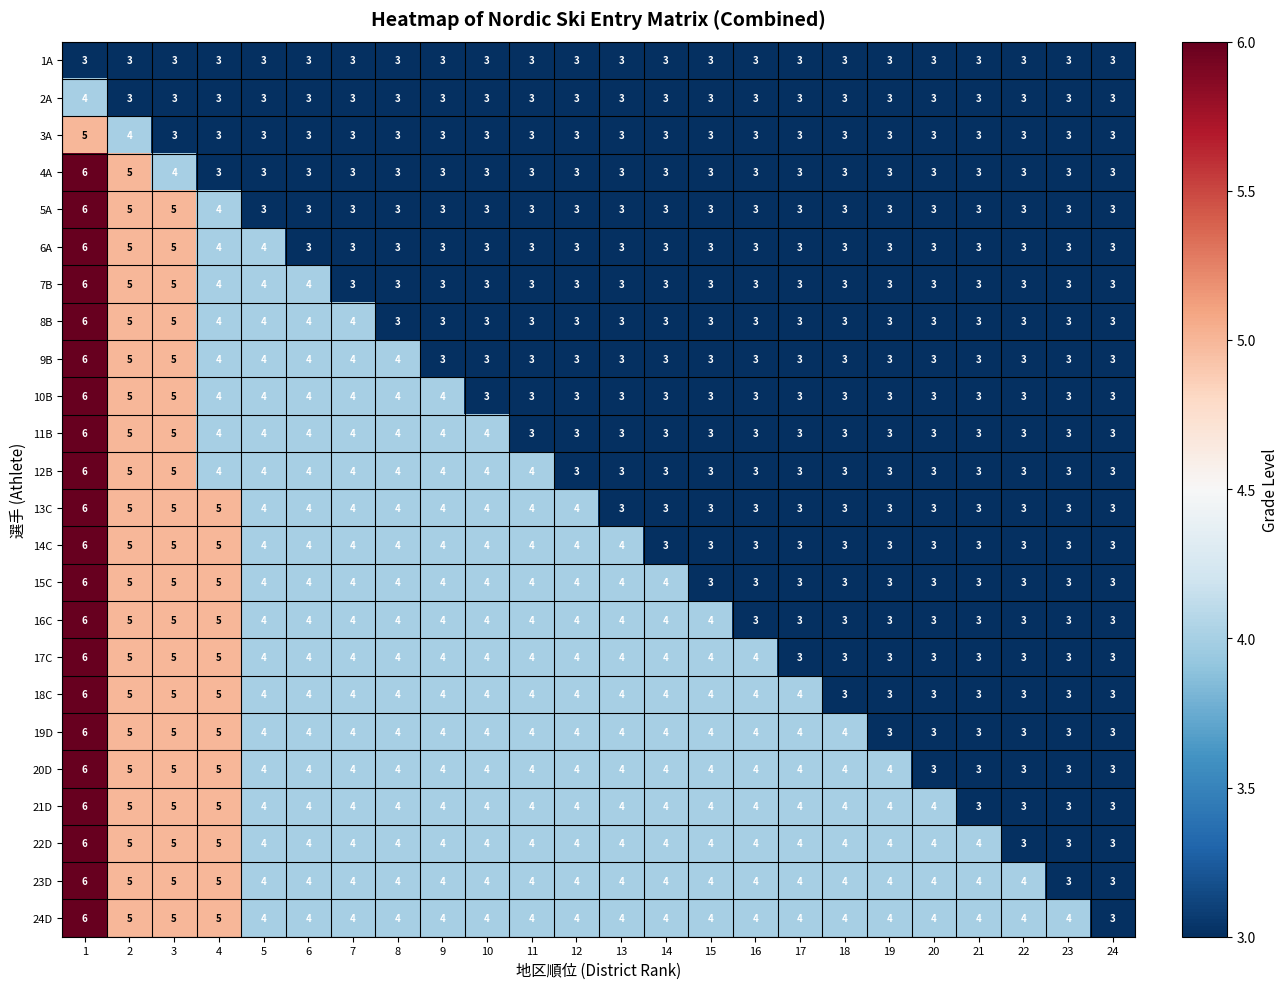

At which category does the chart reach its peak across all series?

1